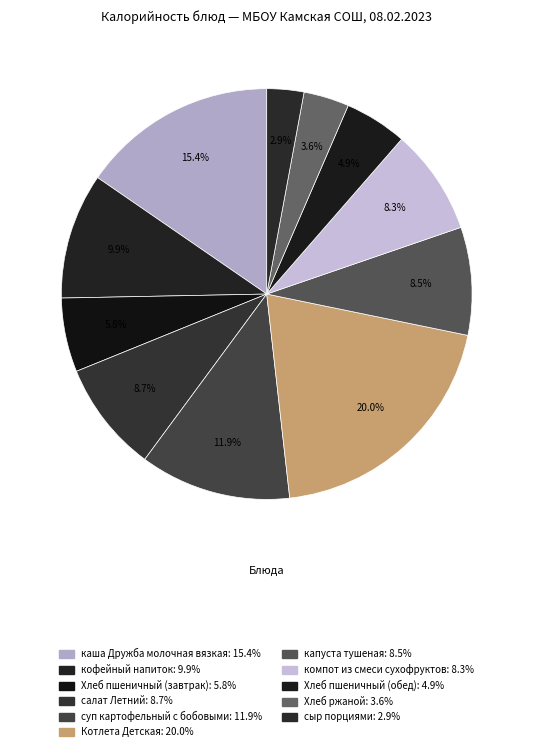

What portion of the pie excludes компот из смеси сухофруктов?

91.7%